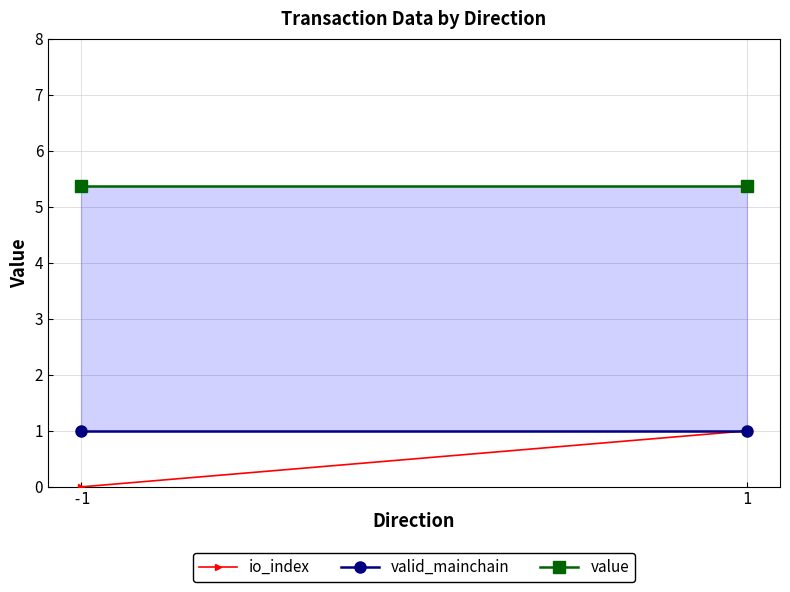

What value does the value series have at -1?

5.4